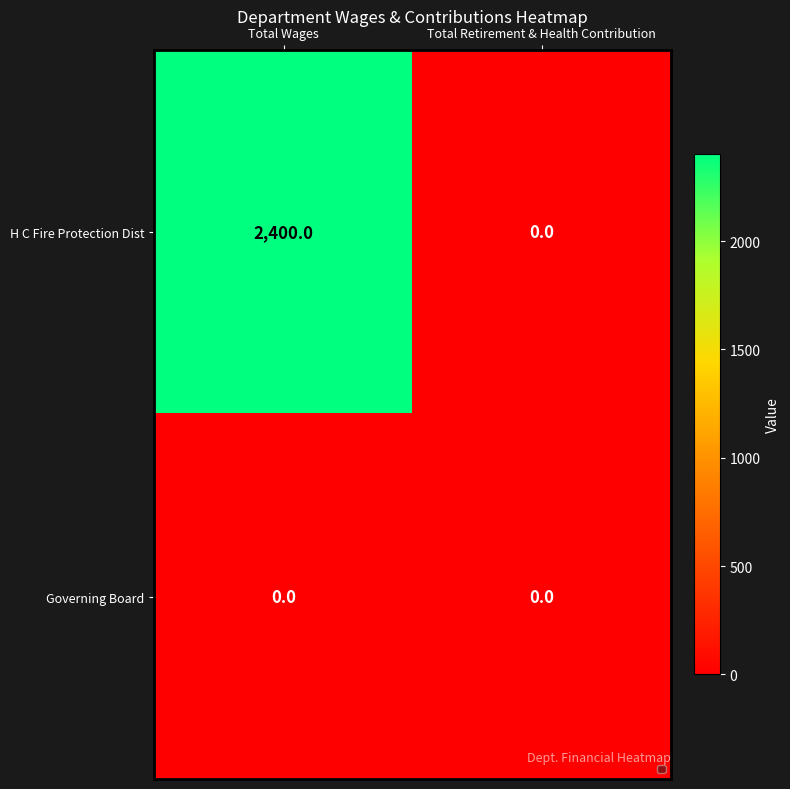

List the series in order of their overall mean, lowest first.

Governing Board, H C Fire Protection Dist